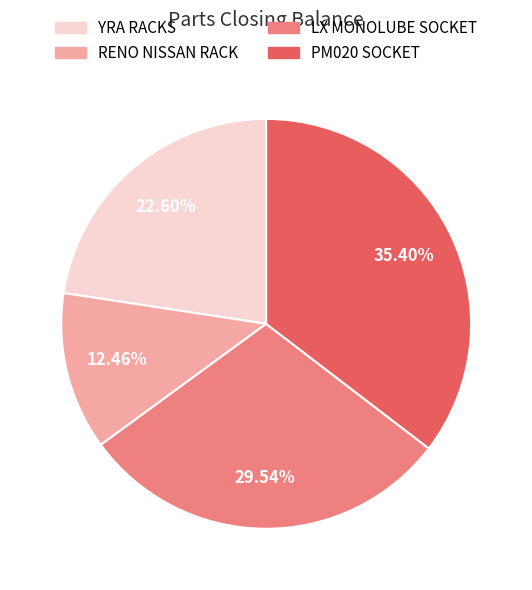

How many segments does this pie chart have?

4